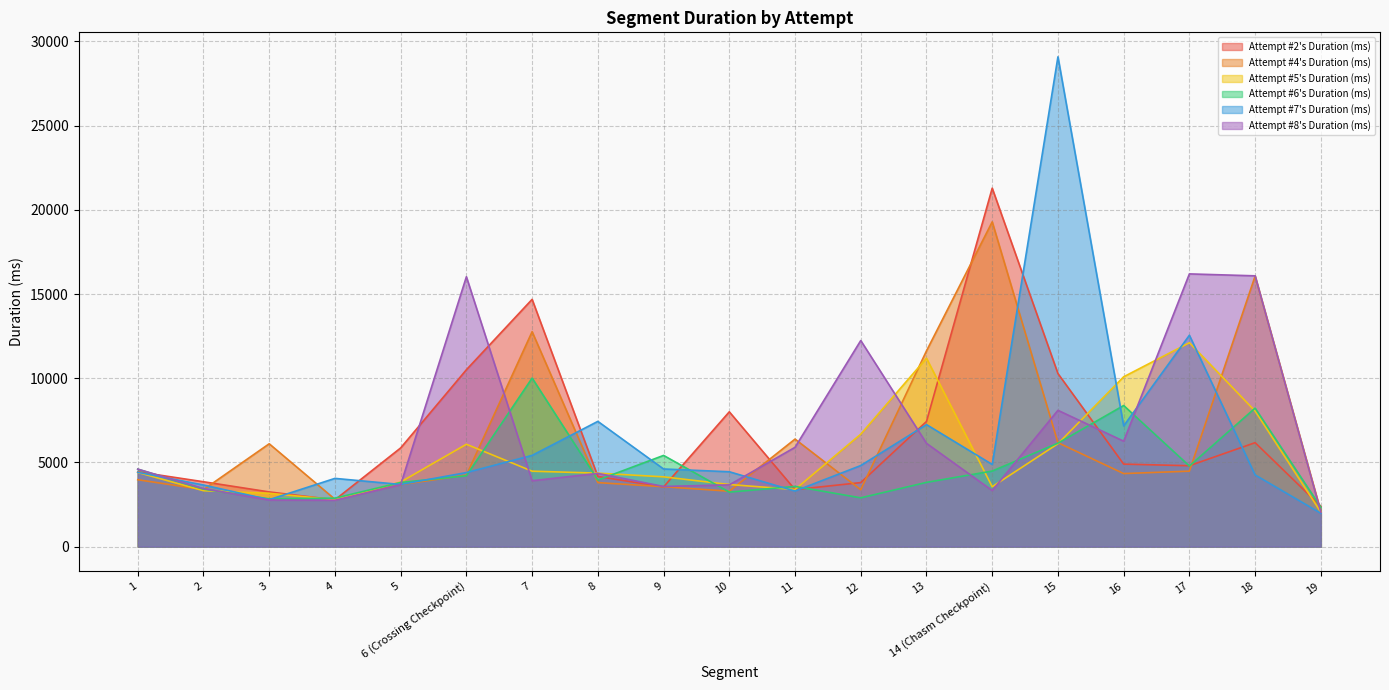

How many intersections are there between Attempt #5's Duration (ms) and Attempt #4's Duration (ms)?

9